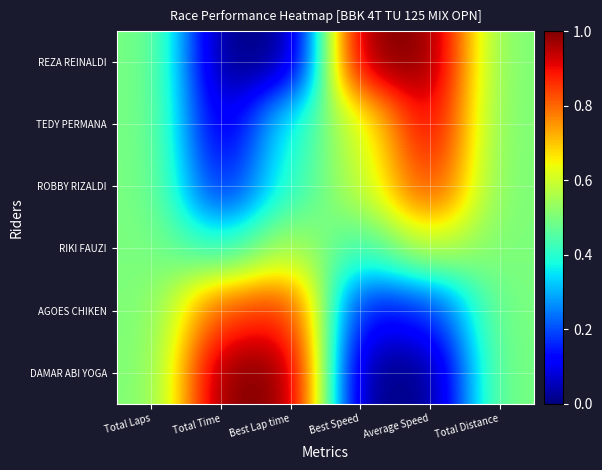

Reading left to right, extract all data points from this chart.

REZA REINALDI: Total Laps=0.5	Total Time=0.0	Best Lap time=0.0	Best Speed=1.0	Average Speed=1.0	Total Distance=0.5
TEDY PERMANA: Total Laps=0.5	Total Time=0.1	Best Lap time=0.4	Best Speed=0.6	Average Speed=0.9	Total Distance=0.5
ROBBY RIZALDI: Total Laps=0.5	Total Time=0.1	Best Lap time=0.4	Best Speed=0.6	Average Speed=0.9	Total Distance=0.5
RIKI FAUZI: Total Laps=0.5	Total Time=0.4	Best Lap time=0.6	Best Speed=0.4	Average Speed=0.6	Total Distance=0.5
AGOES CHIKEN: Total Laps=0.5	Total Time=0.8	Best Lap time=0.9	Best Speed=0.1	Average Speed=0.2	Total Distance=0.5
DAMAR ABI YOGA: Total Laps=0.5	Total Time=1.0	Best Lap time=1.0	Best Speed=0.0	Average Speed=0.0	Total Distance=0.5